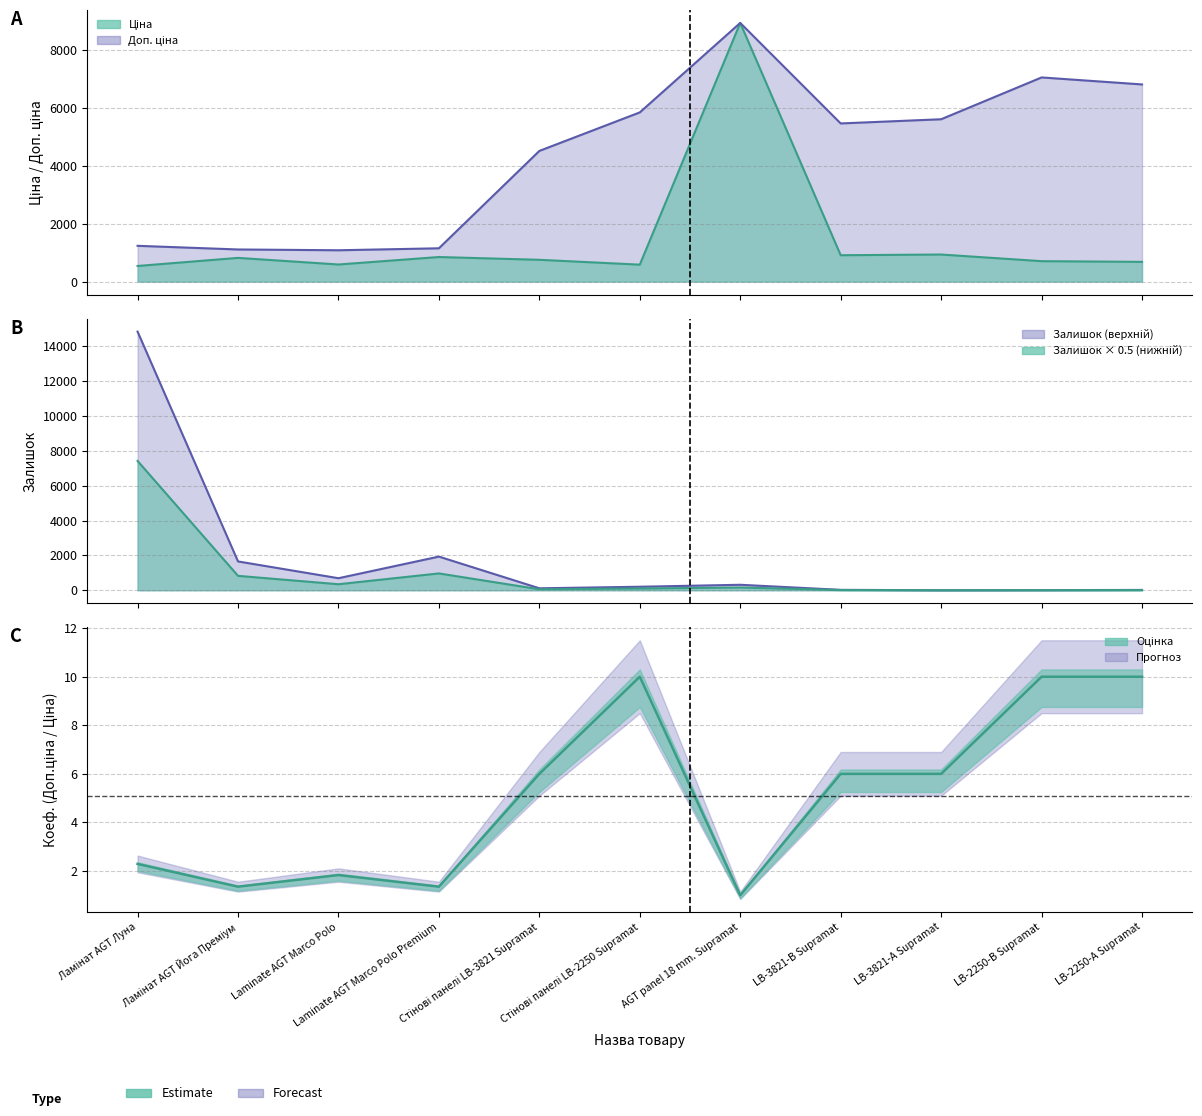

What is the total value across all series at AGT panel 18 mm. Supramat?

18183.3